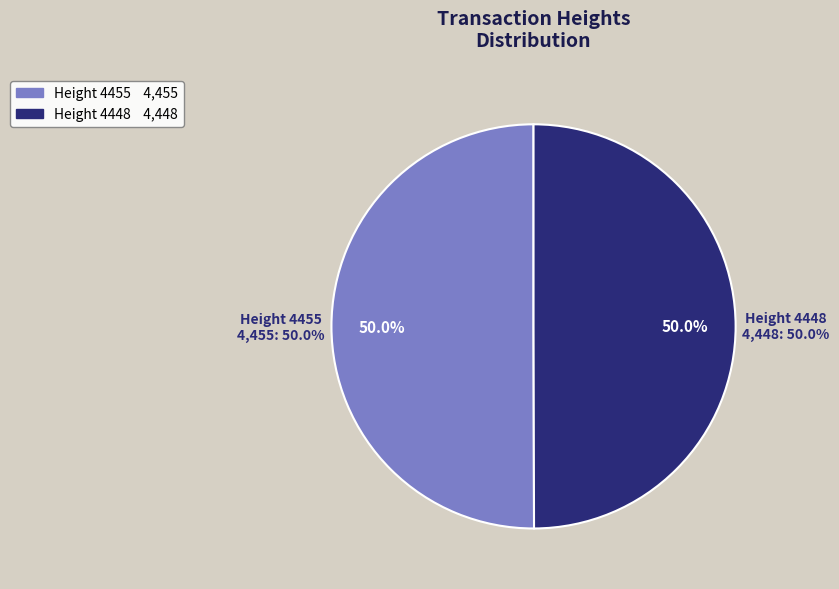

Which category has the biggest portion of the pie?

4455